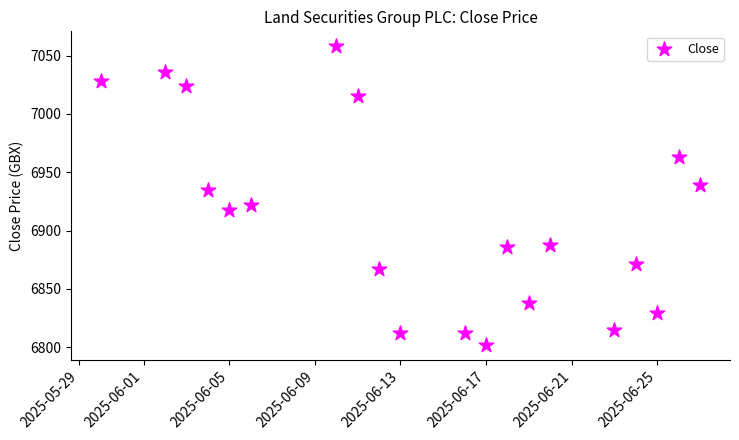

What is the range of Y values (max minus min)?

256